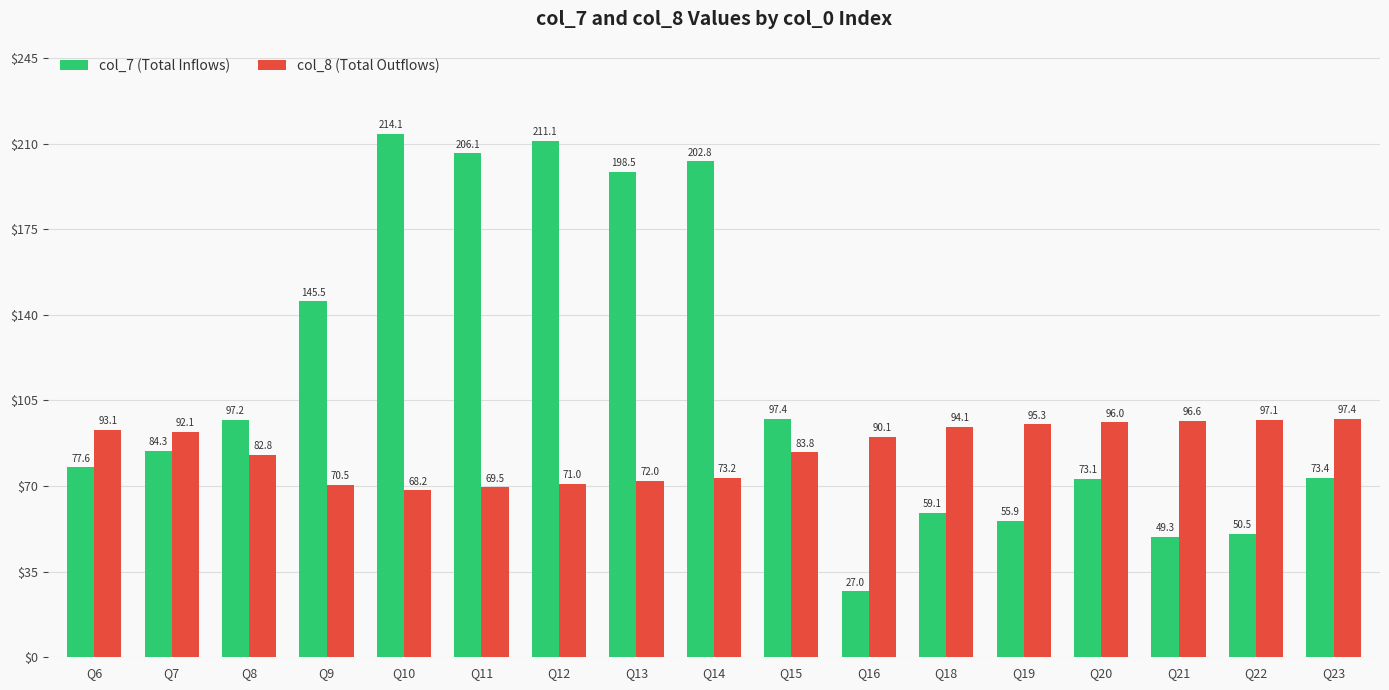

The col_7 (Total Inflows) series shows 97.4 at Q15. True or false?

True